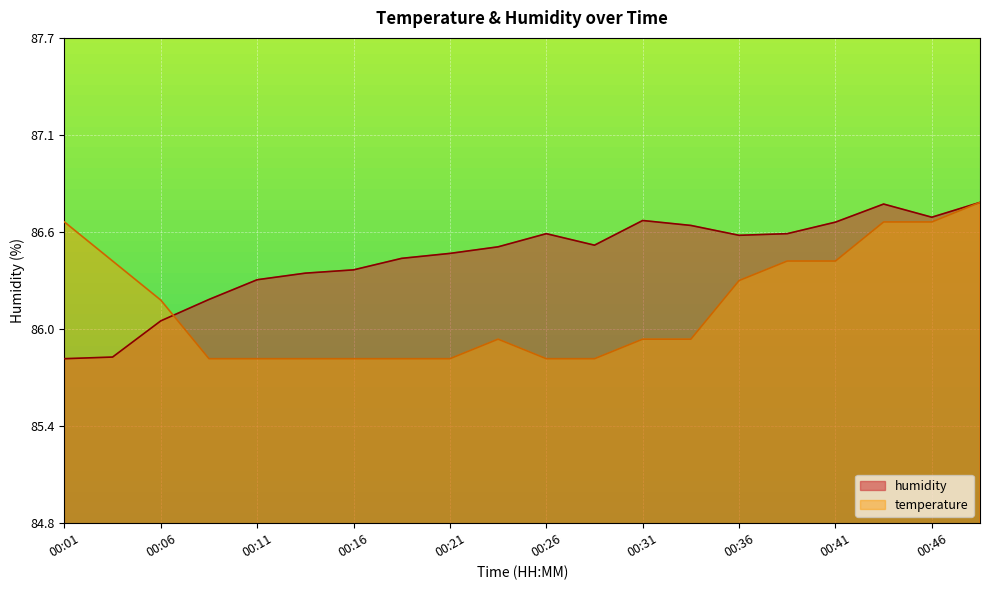

List the series in order of their overall mean, highest first.

humidity, temperature